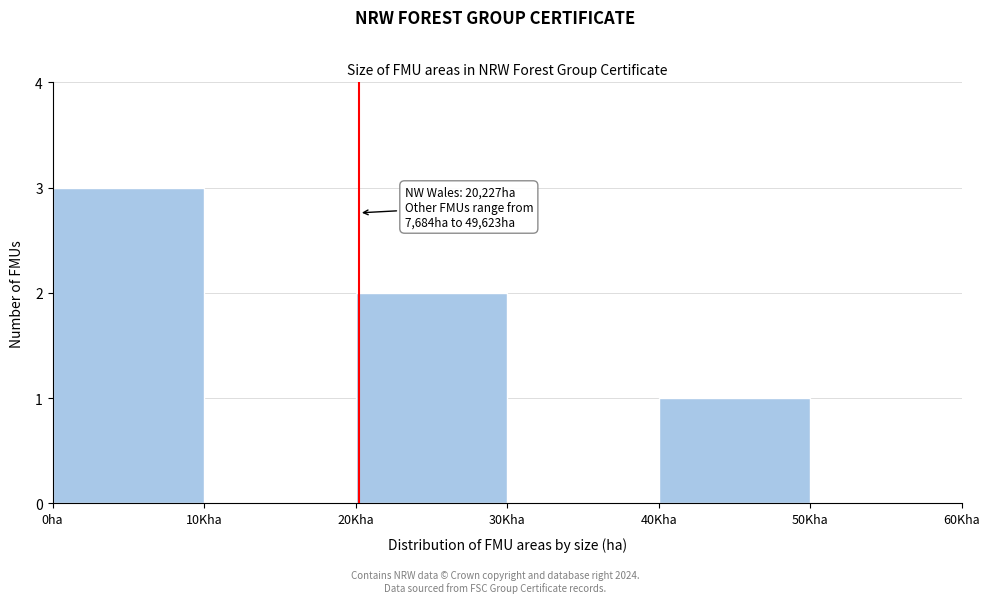

Reading left to right, extract all data points from this chart.

0ha=3	10Kha=0	20Kha=2	30Kha=0	40Kha=1	50Kha=0